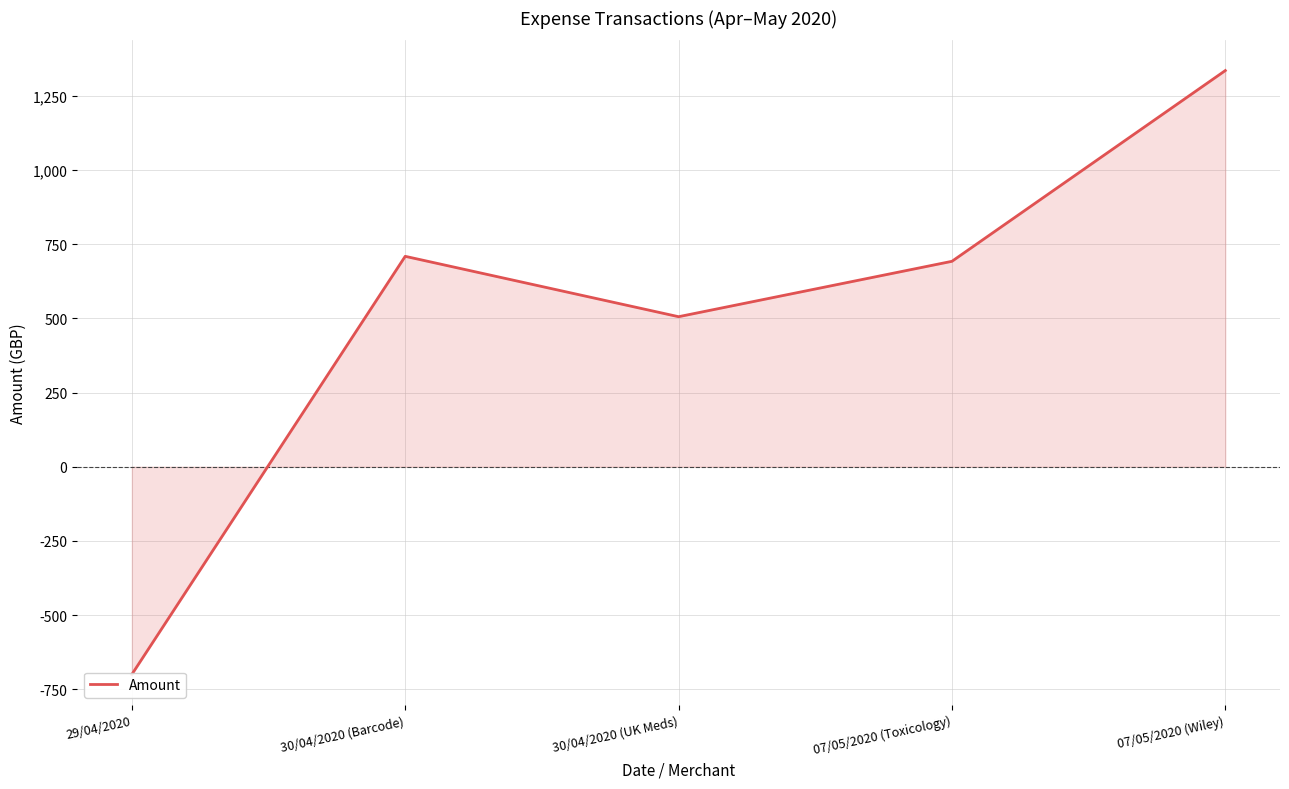

How many interior local valleys (lower than both neighbors) does the data have?

1